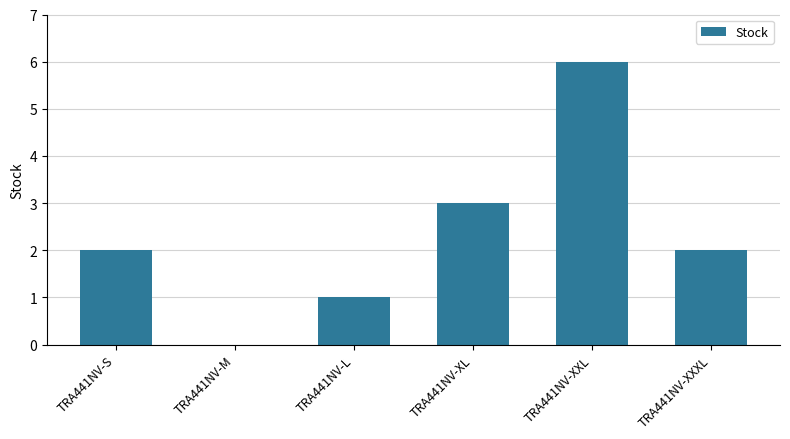

Approximately how many times larger is the value at TRA441NV-L compared to TRA441NV-S?

0.5